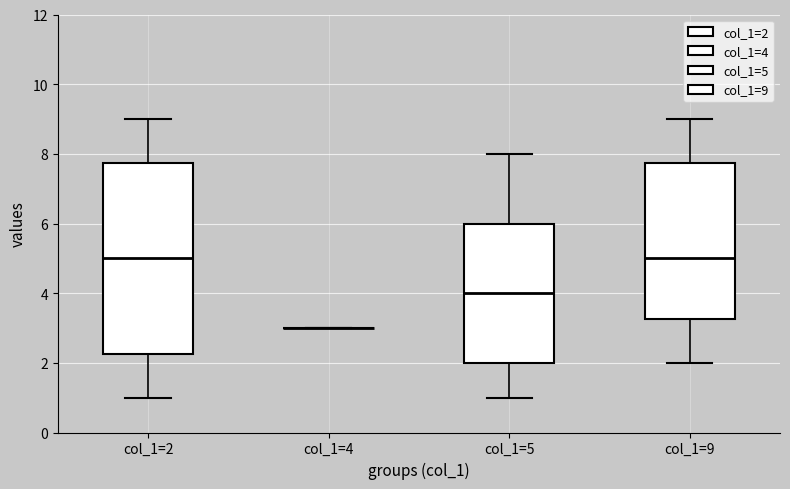

Which box is the tallest, from its lower edge to its upper edge?

col_1=2